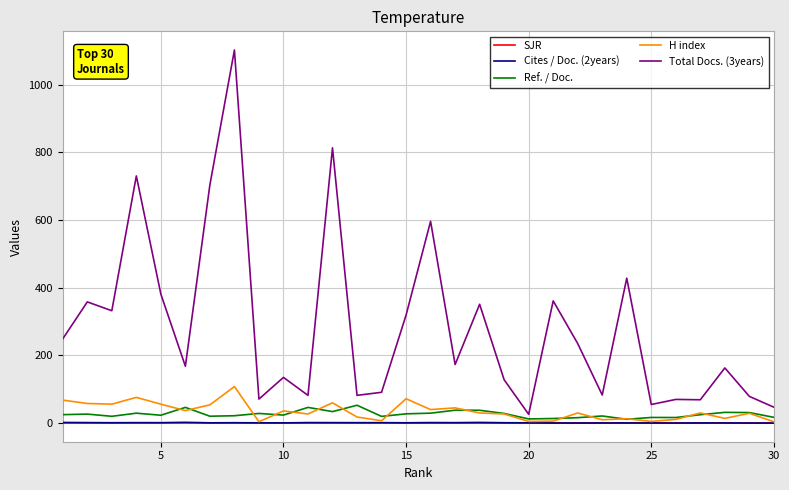

What is the greatest value displayed?

1102.0